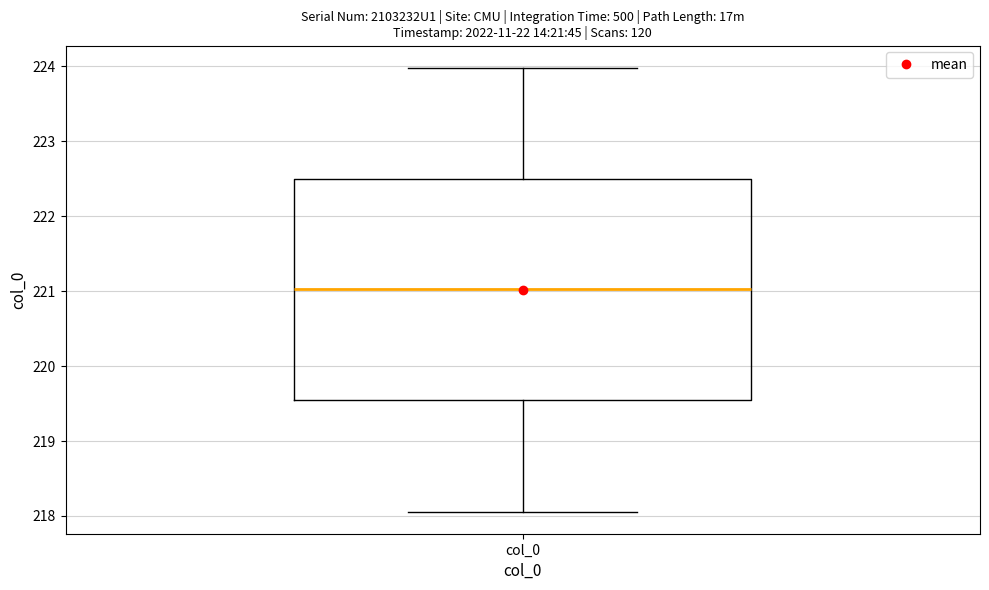

Where is the upper edge of the box for col_0 on the y-axis? The values are not printed on the chart, so give them approximately, as read against the axis.

222.5